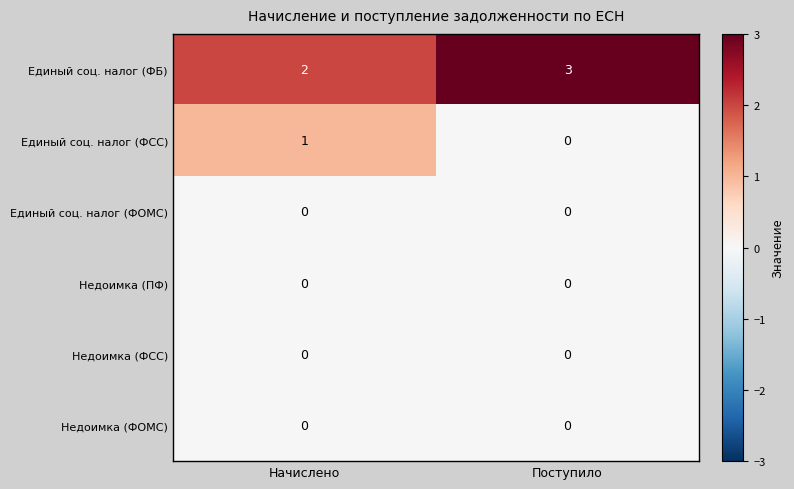

What is the spread (max minus min) of values at Начислено?

2